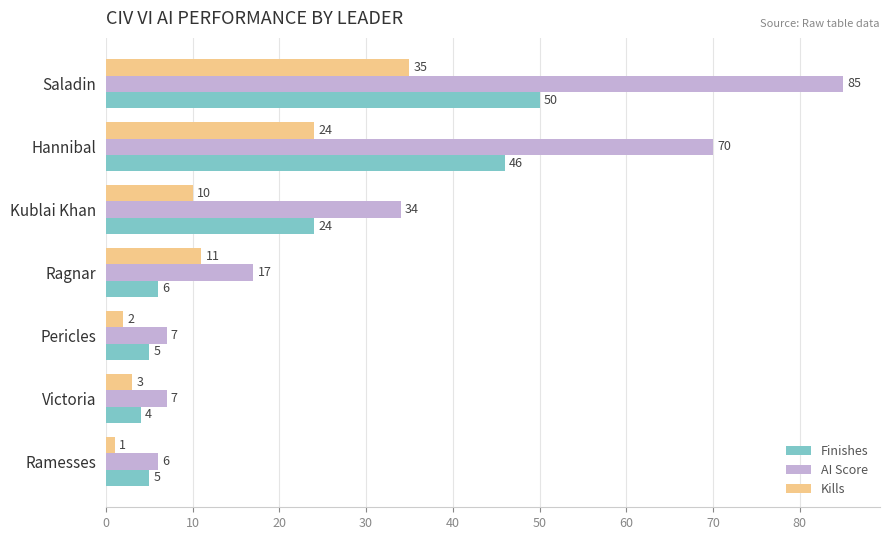

Which series has the widest spread of values?

AI Score